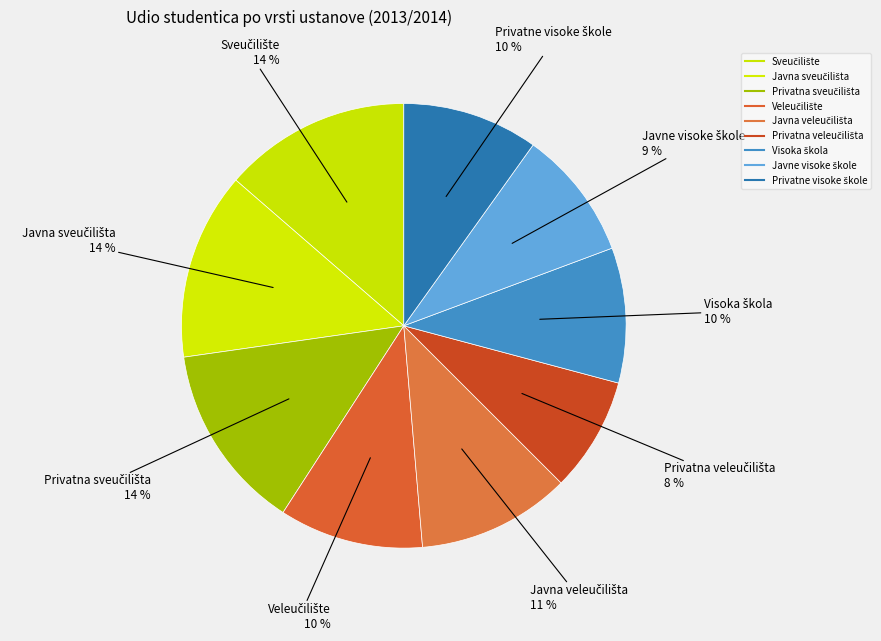

How many slices are in this pie chart?

9